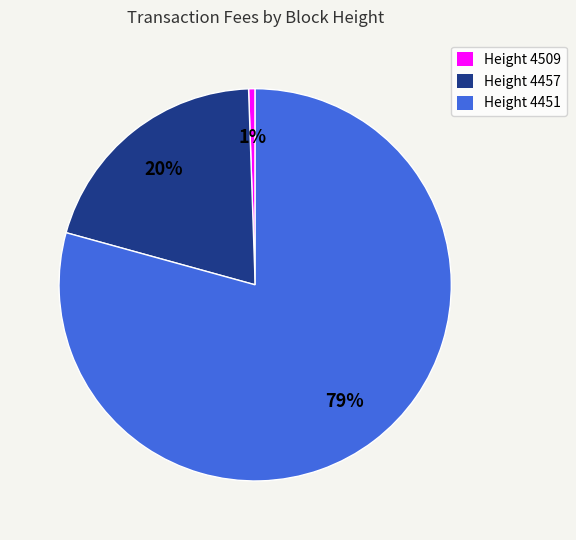

True or false: Height 4509 accounts for 11% of the total.

False